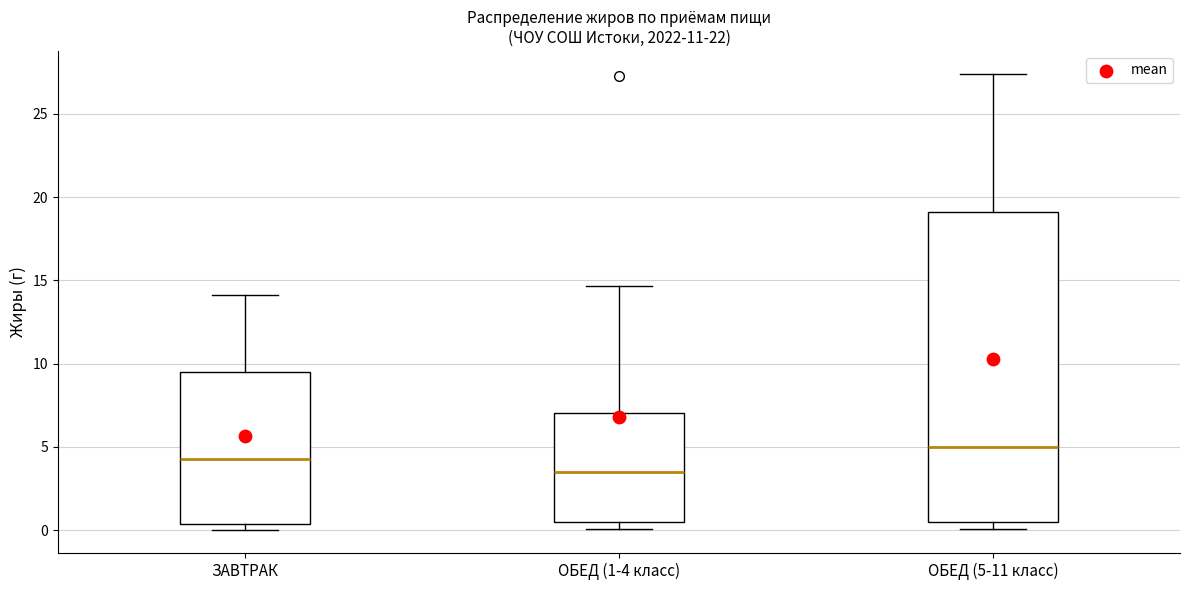

Reading left to right, transcribe this box plot: for each box, give where its median line is, the range the box spans, and where its two whiskers end, as read against the y-axis. The values are not printed on the chart, so give them approximately, as read against the axis.

ЗАВТРАК: median 4.5, box 0.5 to 9.5, whiskers 0.0 to 14.0
ОБЕД (1-4 класс): median 3.5, box 0.5 to 7.0, whiskers 0.0 to 14.5
ОБЕД (5-11 класс): median 5.0, box 0.5 to 19.0, whiskers 0.0 to 27.5